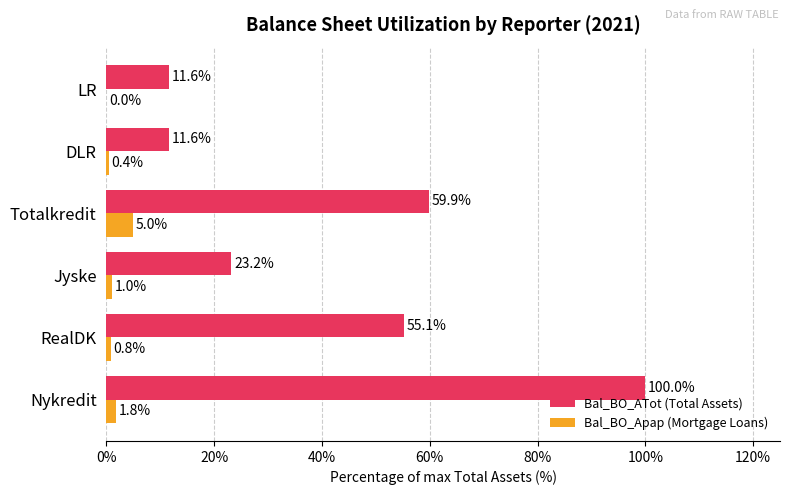

Which series has the largest total across all categories?

Bal_BO_ATot (Total Assets)